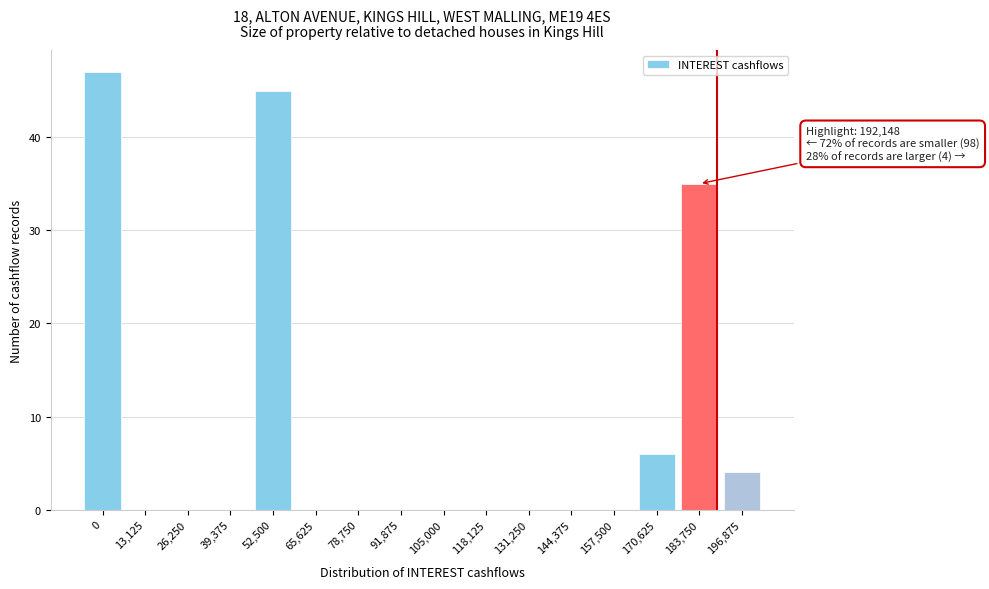

Reading right to left, list all the values displayed in this chart.

196,875=4	183,750=35	170,625=6	157,500=0	144,375=0	131,250=0	118,125=0	105,000=0	91,875=0	78,750=0	65,625=0	52,500=45	39,375=0	26,250=0	13,125=0	0=47